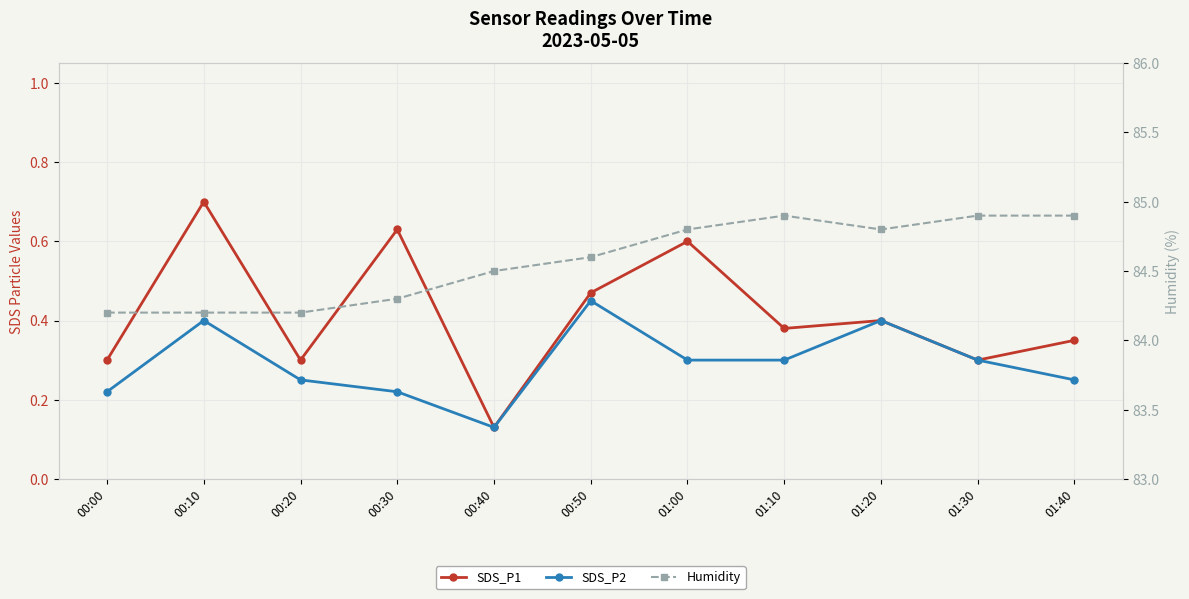

At how many categories does at least one series exceed 5?

11